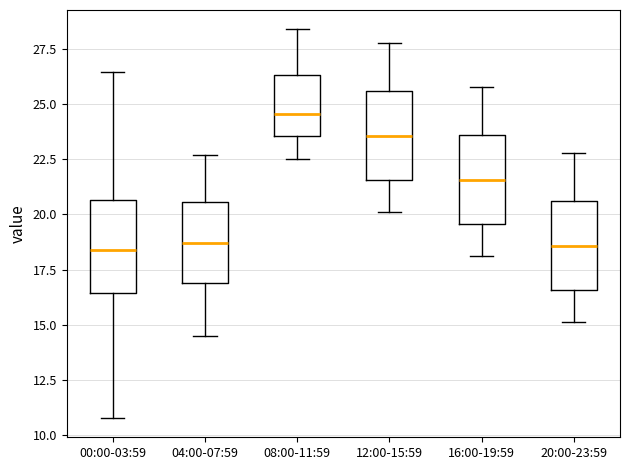

Reading left to right, transcribe this box plot: for each box, give where its median line is, the range the box spans, and where its two whiskers end, as read against the y-axis. The values are not printed on the chart, so give them approximately, as read against the axis.

00:00-03:59: median 18.5, box 16.5 to 20.5, whiskers 11.0 to 26.5
04:00-07:59: median 18.5, box 17.0 to 20.5, whiskers 14.5 to 22.5
08:00-11:59: median 24.5, box 23.5 to 26.5, whiskers 22.5 to 28.5
12:00-15:59: median 23.5, box 21.5 to 25.5, whiskers 20.0 to 28.0
16:00-19:59: median 21.5, box 19.5 to 23.5, whiskers 18.0 to 26.0
20:00-23:59: median 18.5, box 16.5 to 20.5, whiskers 15.0 to 23.0